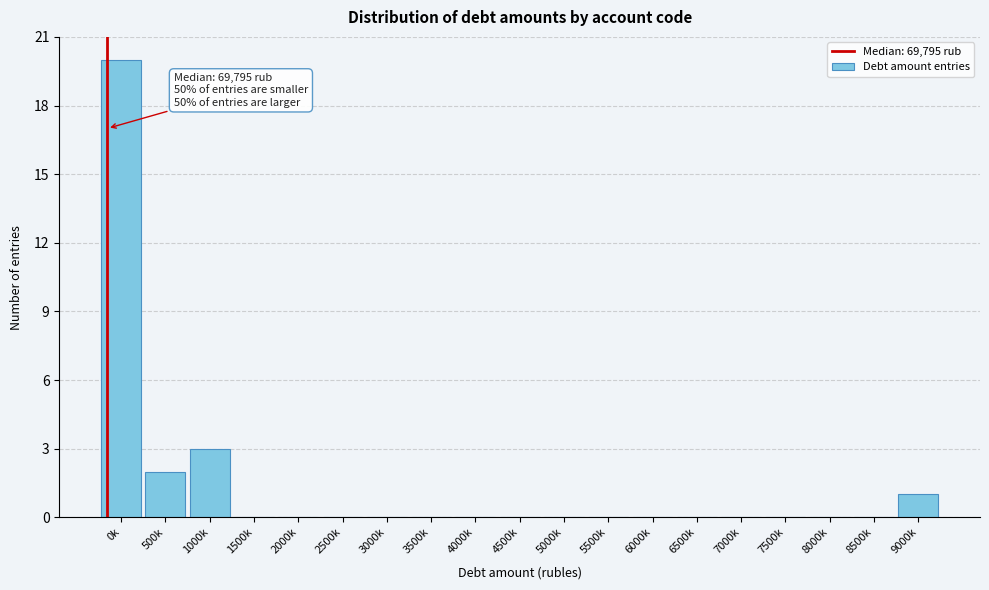

Reading left to right, extract all data points from this chart.

0k=20	500k=2	1000k=3	1500k=0	2000k=0	2500k=0	3000k=0	3500k=0	4000k=0	4500k=0	5000k=0	5500k=0	6000k=0	6500k=0	7000k=0	7500k=0	8000k=0	8500k=0	9000k=1